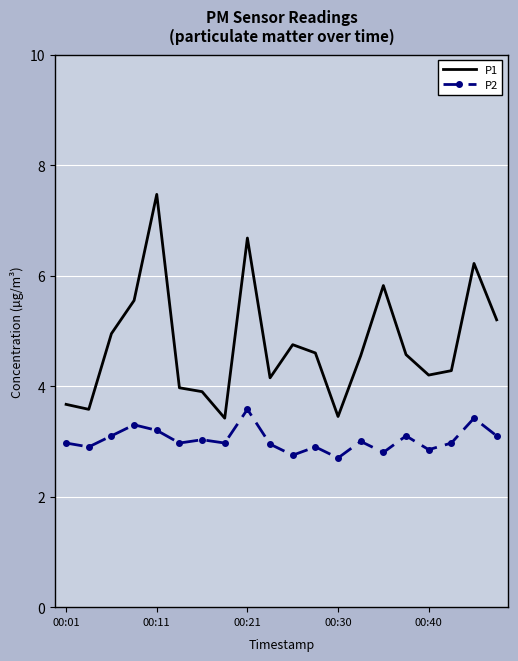

List the series in order of their peak value, highest first.

P1, P2